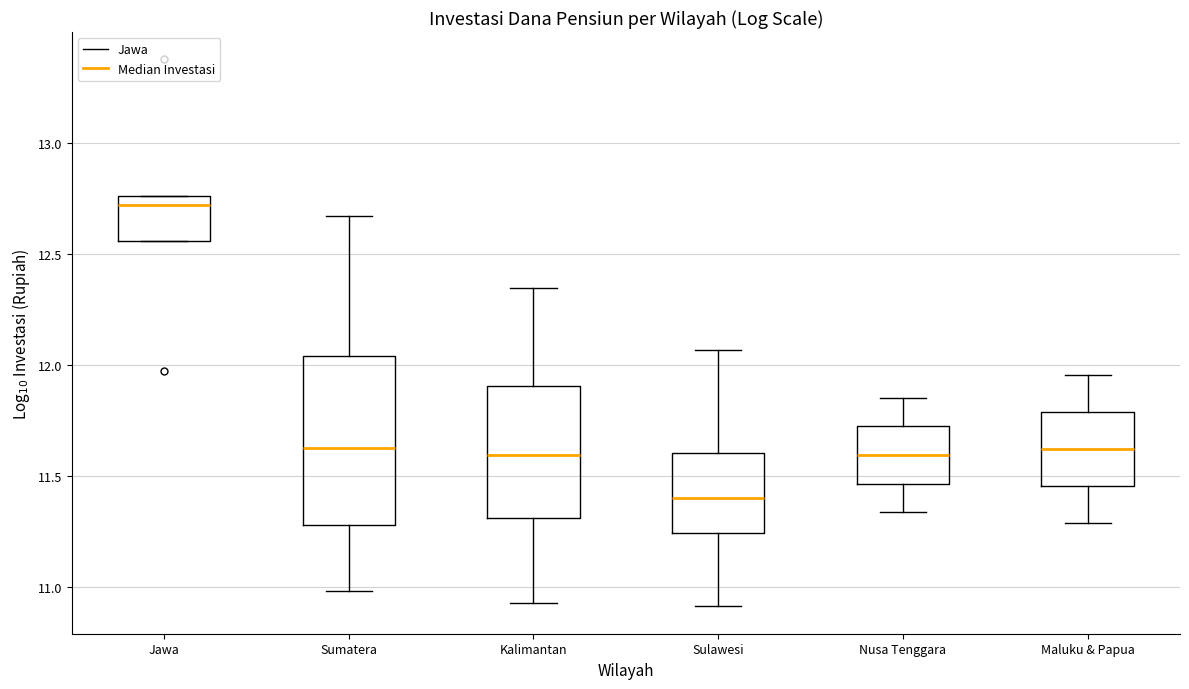

Which box's median line is the lowest?

Sulawesi